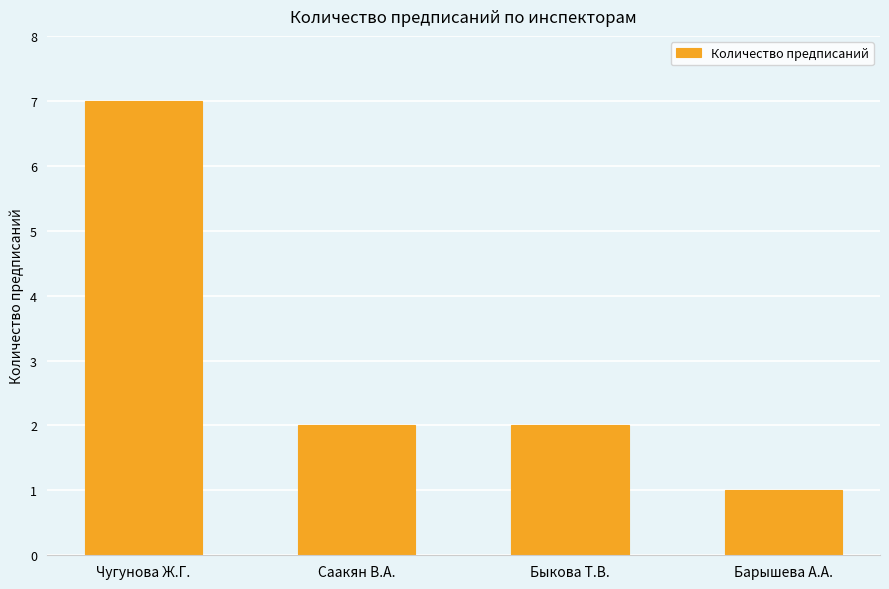

True or false: the data shows 3 at Быкова Т.В..

False